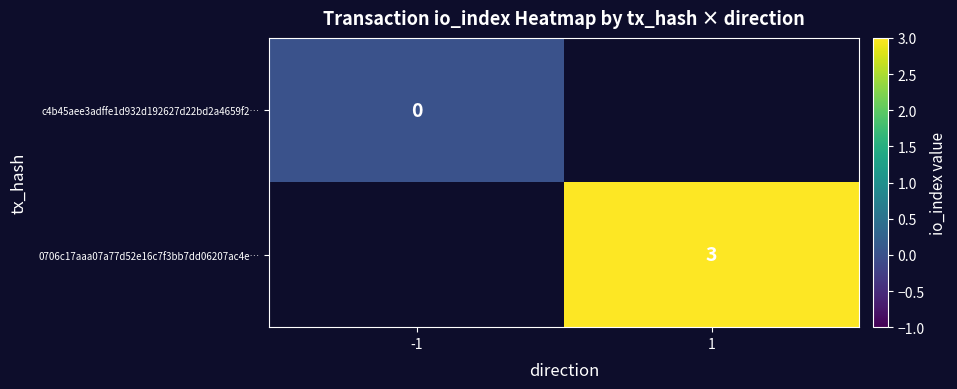

The 0706c17aaa07a77d52e16c7f3bb7dd06207ac4e… series shows 1 at 1. True or false?

False